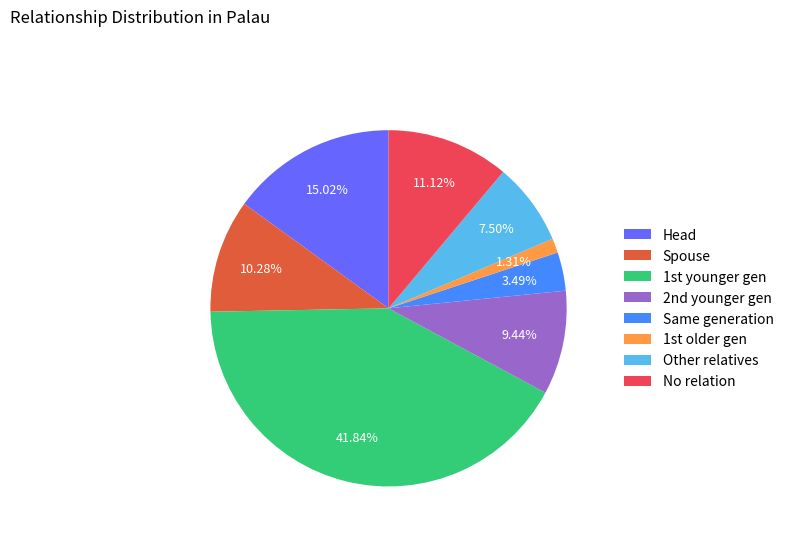

Is there a majority slice in this chart?

No